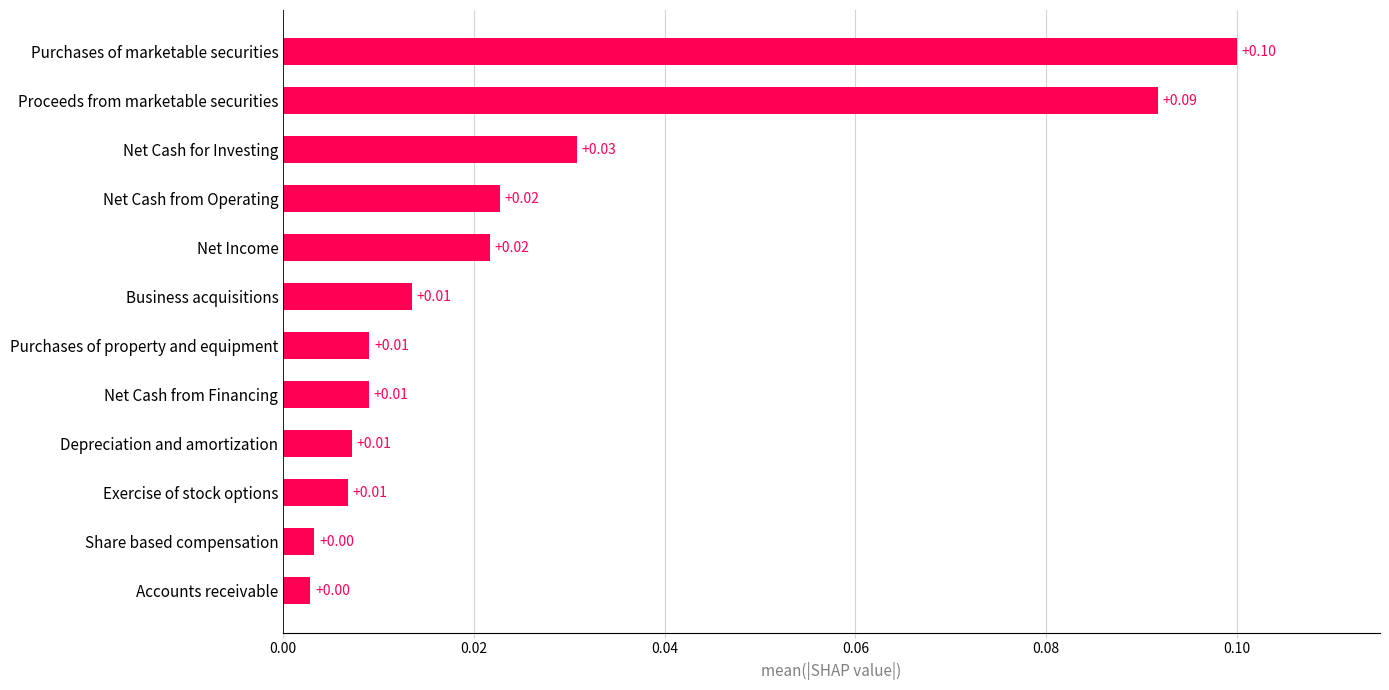

At which category does the chart reach its peak across all series?

Purchases of marketable securities